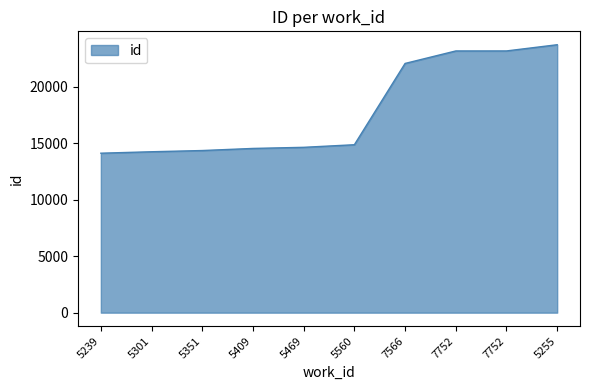

Is this an area chart (filled region under the line)?

Yes